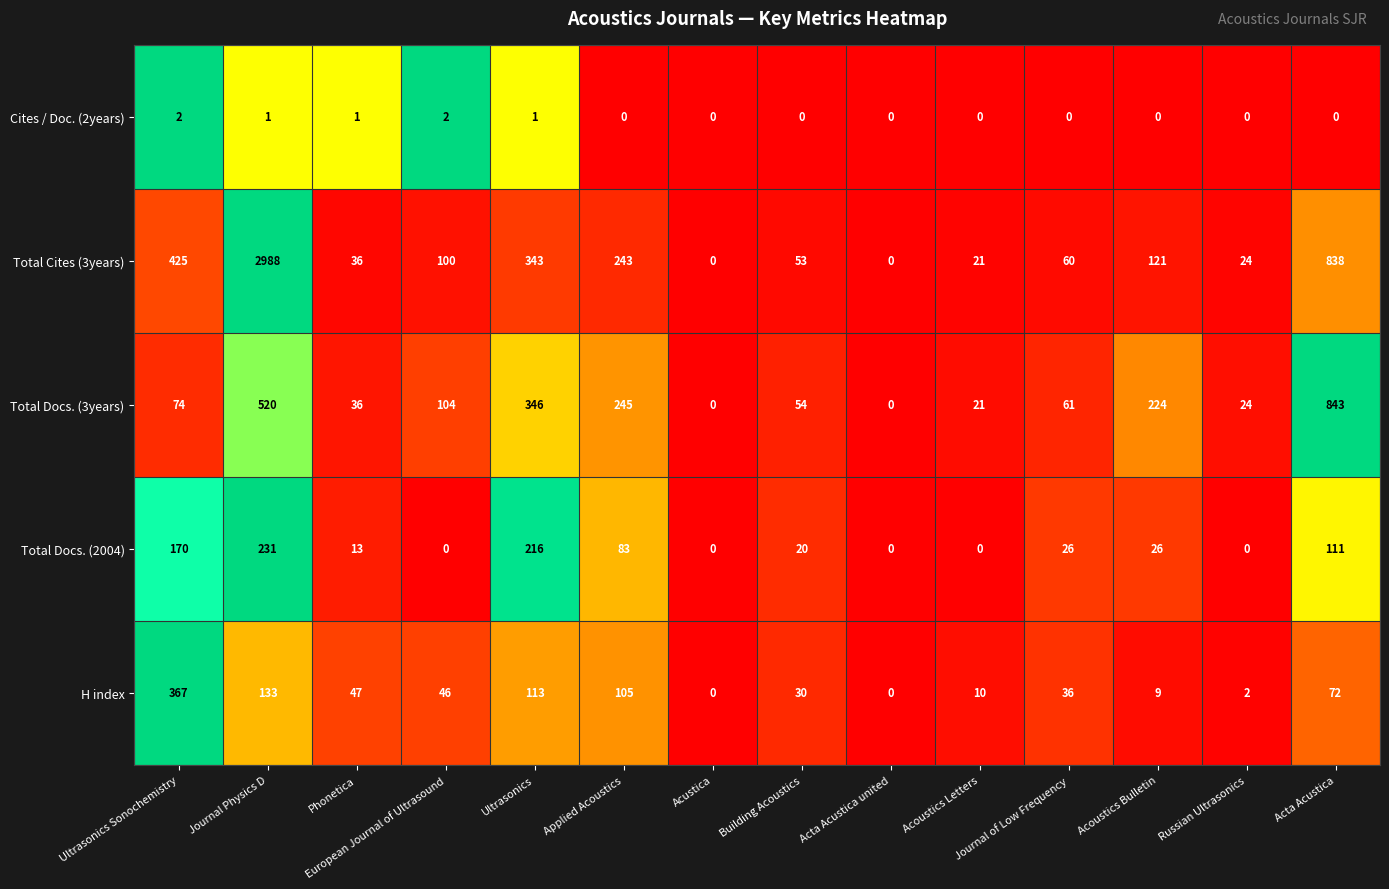

What is the total value across all series at Acoustics Bulletin?

380